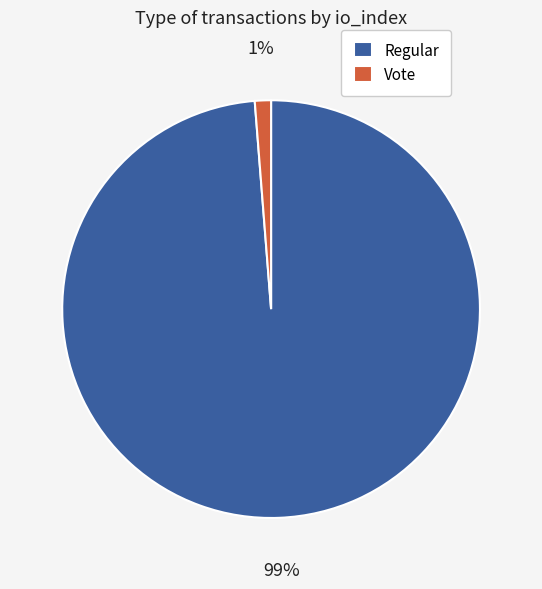

What is the largest slice in the pie chart?

Regular